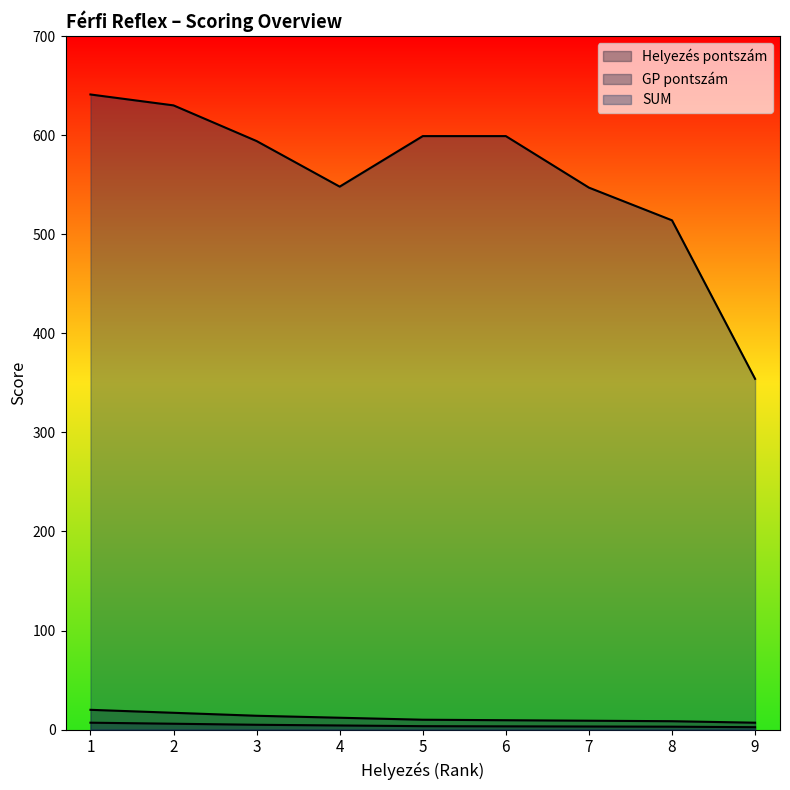

Which series has the largest range (max minus min)?

SUM